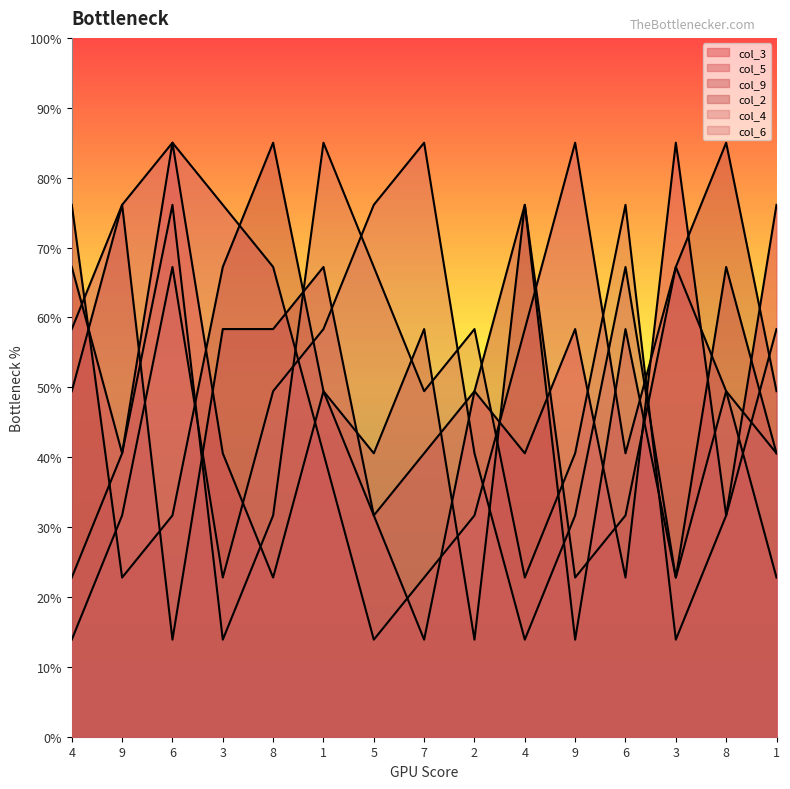

How many lines are shown in the chart?

6